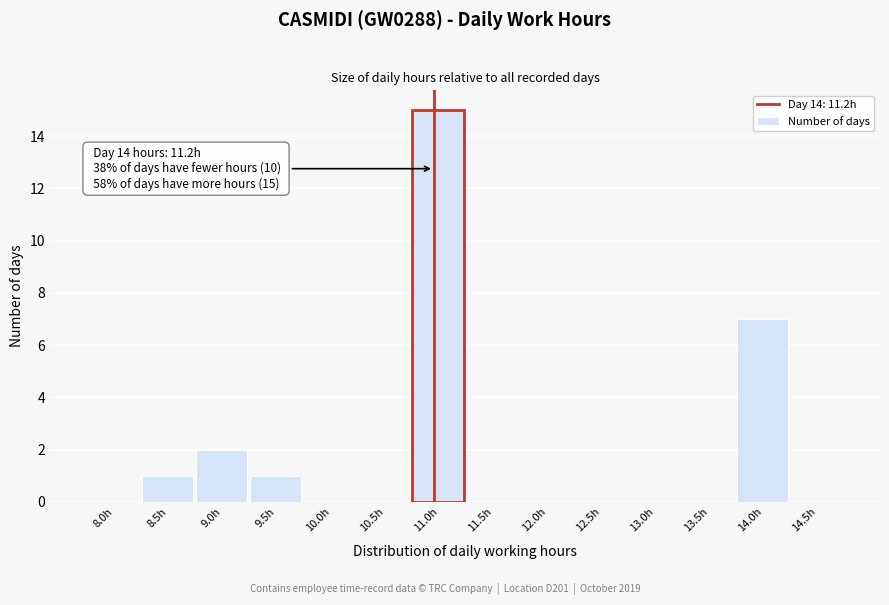

Reading left to right, what are all the values shown in this chart?

8.0h=0	8.5h=1	9.0h=2	9.5h=1	10.0h=0	10.5h=0	11.0h=15	11.5h=0	12.0h=0	12.5h=0	13.0h=0	13.5h=0	14.0h=7	14.5h=0